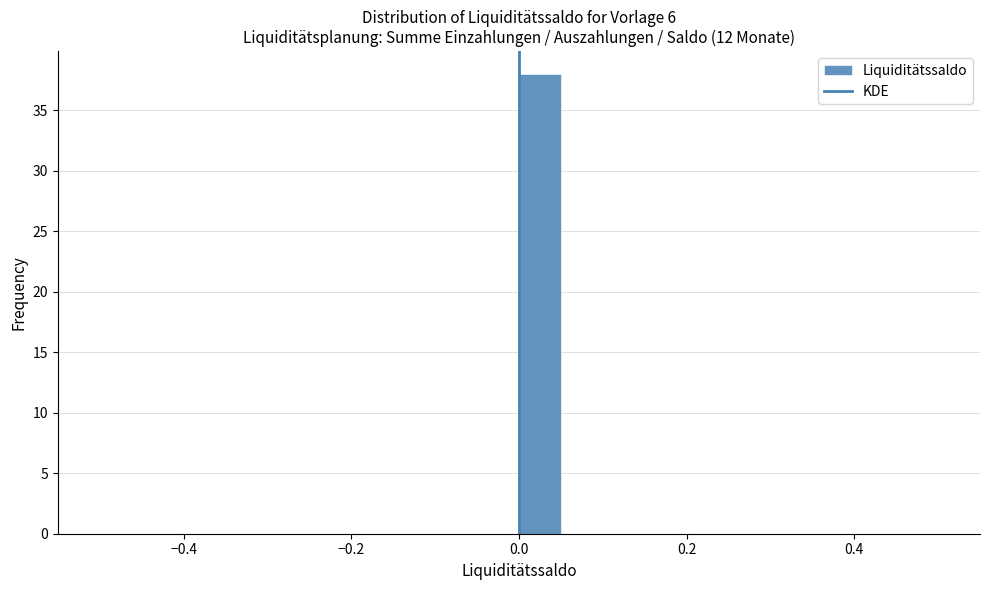

Read against the x-axis, roughly where is the centre of the tallest bar?

0.02